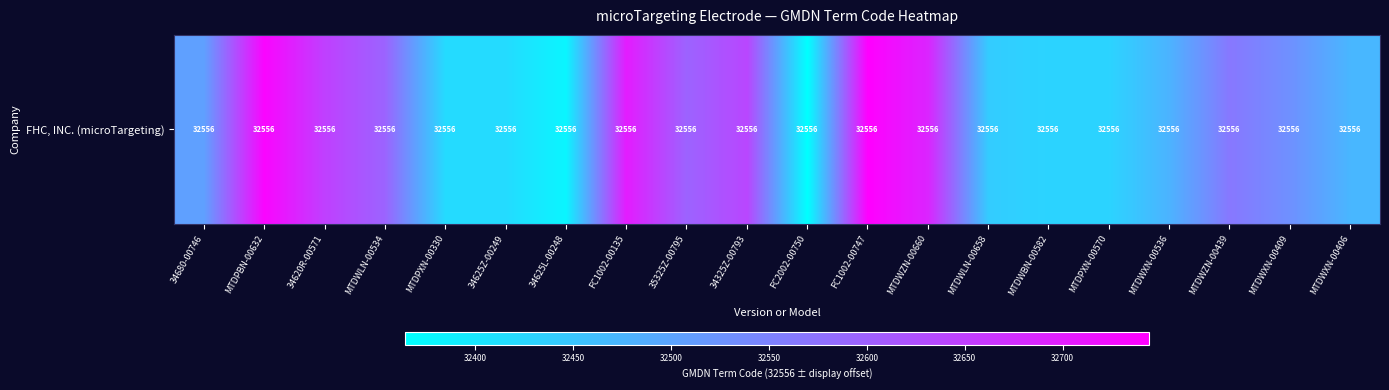

Rank the categories by value from lowest to highest.

FC2002-00750, 34625L-00248, 34625Z-00249, MTDPXN-00330, MTDWBN-00582, MTDPXN-00570, MTDWLN-00658, MTDWXN-00406, MTDWXN-00536, 34680-00746, MTDWXN-00409, MTDWZN-00439, MTDWLN-00534, 35325Z-00795, 34325Z-00793, 34620R-00571, MTDWZN-00660, FC1002-00135, MTDPBN-00632, FC1002-00747